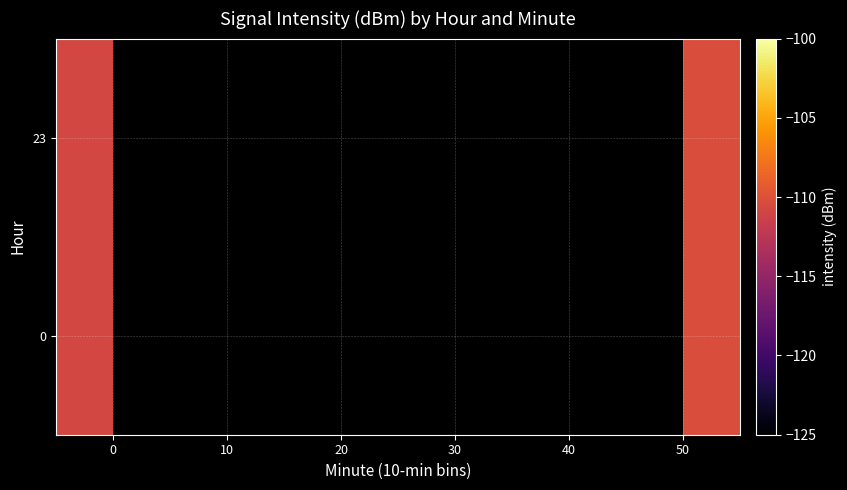

Where is 0 nearest to the value -110?

50